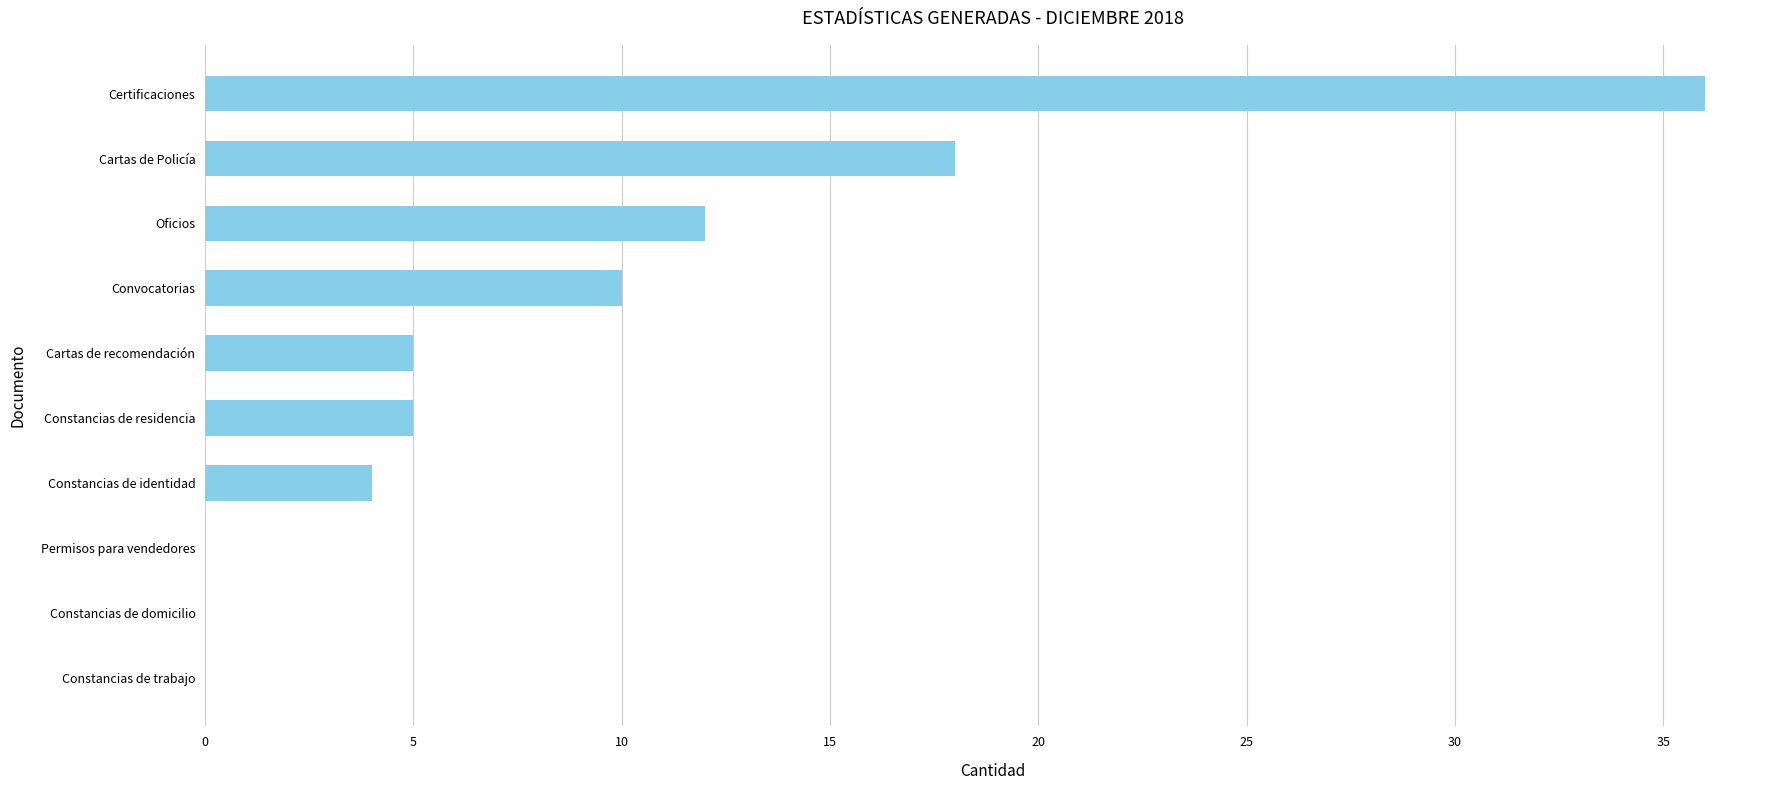

True or false: the data shows 25 at Cartas de Policía.

False